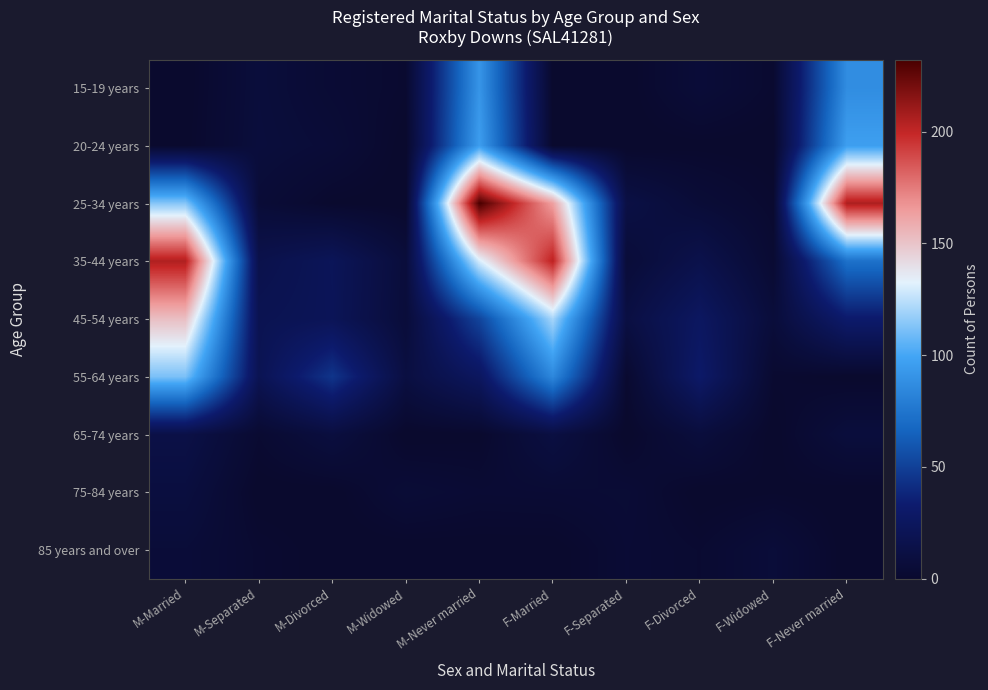

What is the greatest value displayed?

232.3